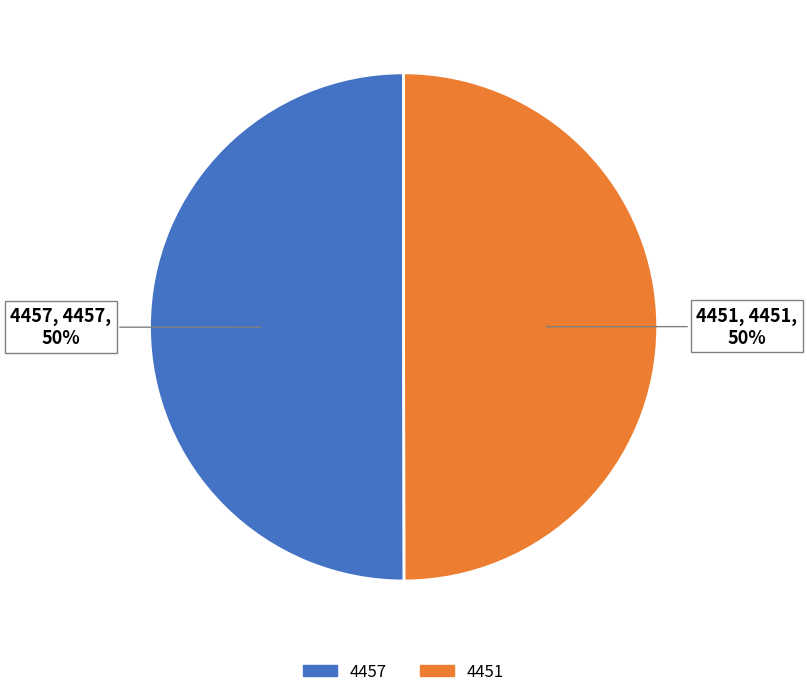

Approximately how many times larger is the value at 4457 compared to 4451?

1.0